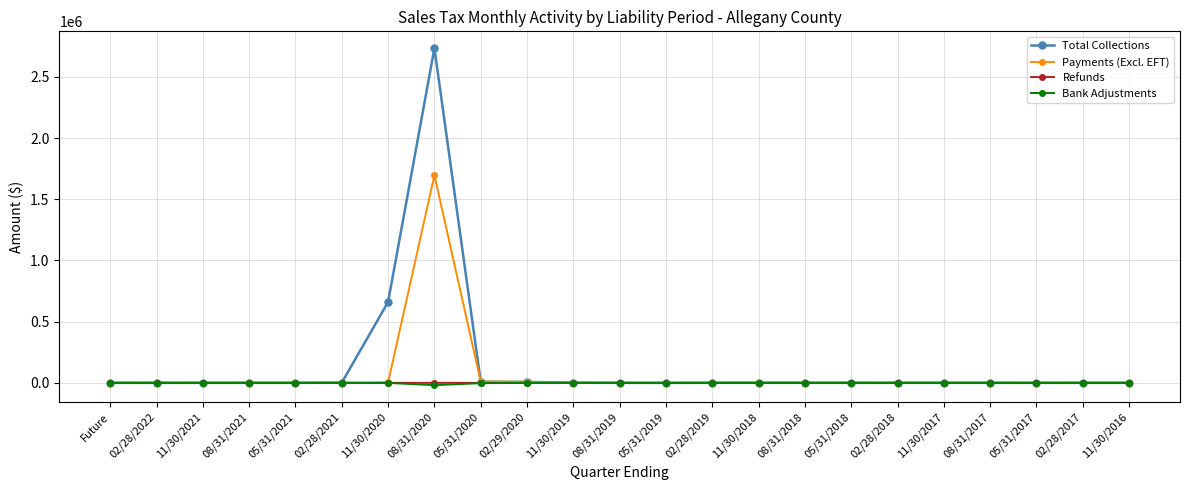

At how many categories does at least one series exceed 605082?

2